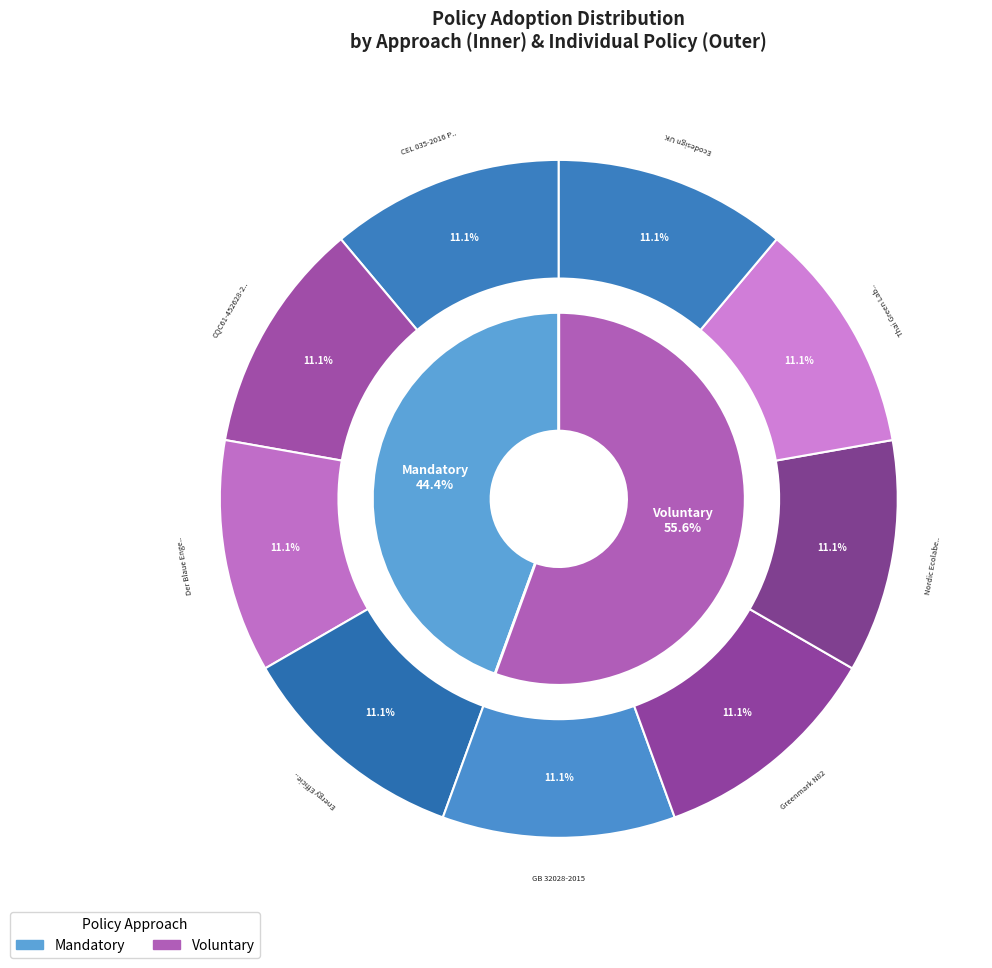

What percentage is NOT represented by CEL 035-2016 Projectors?

88.9%